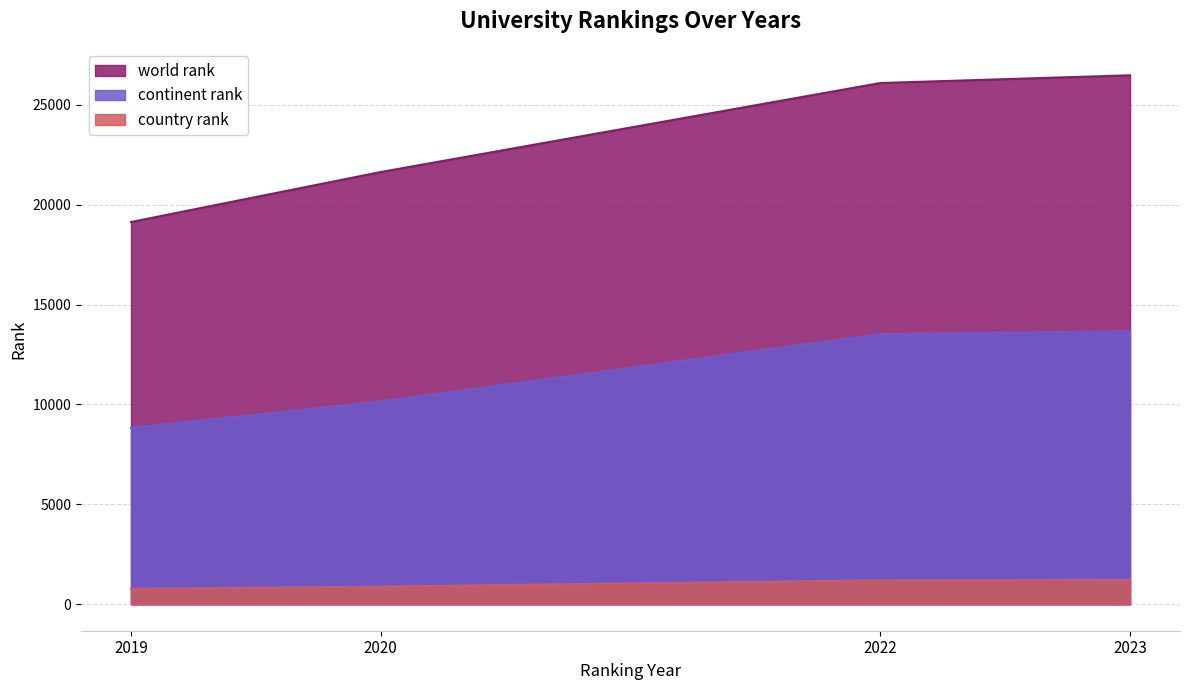

What is the difference between the highest and lowest values at 2022?

24884